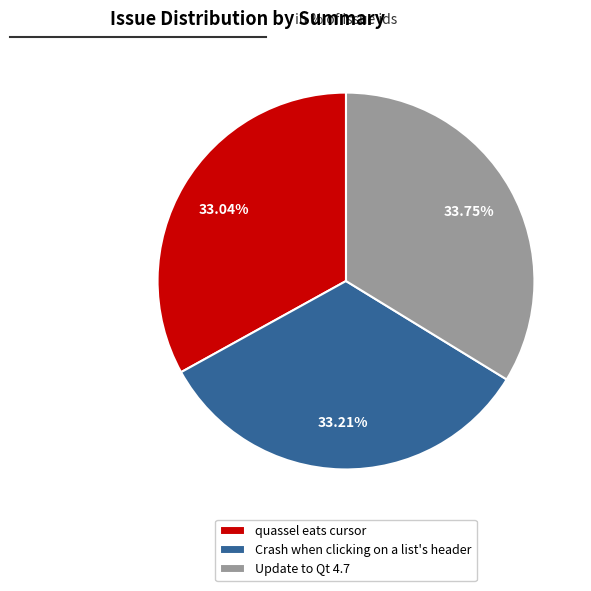

Is it true that quassel eats cursor is 33% of the pie?

True